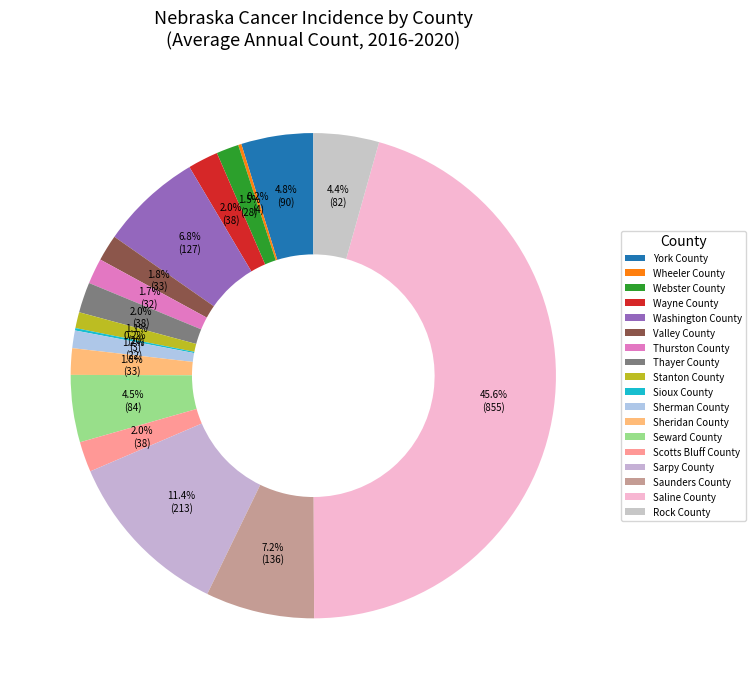

What is the change in value from York County to Washington County?

+37